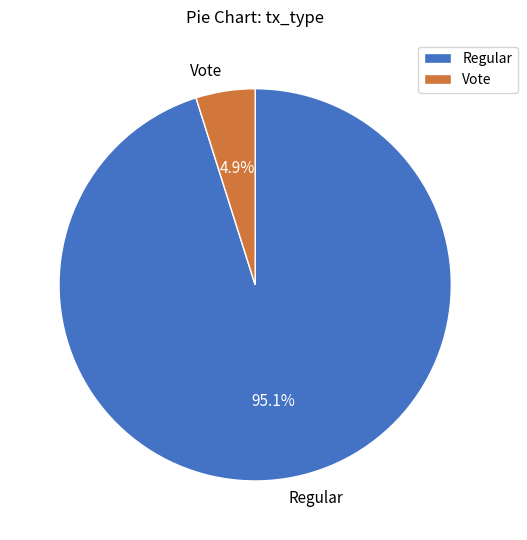

Which has a higher value, Regular or Vote?

Regular